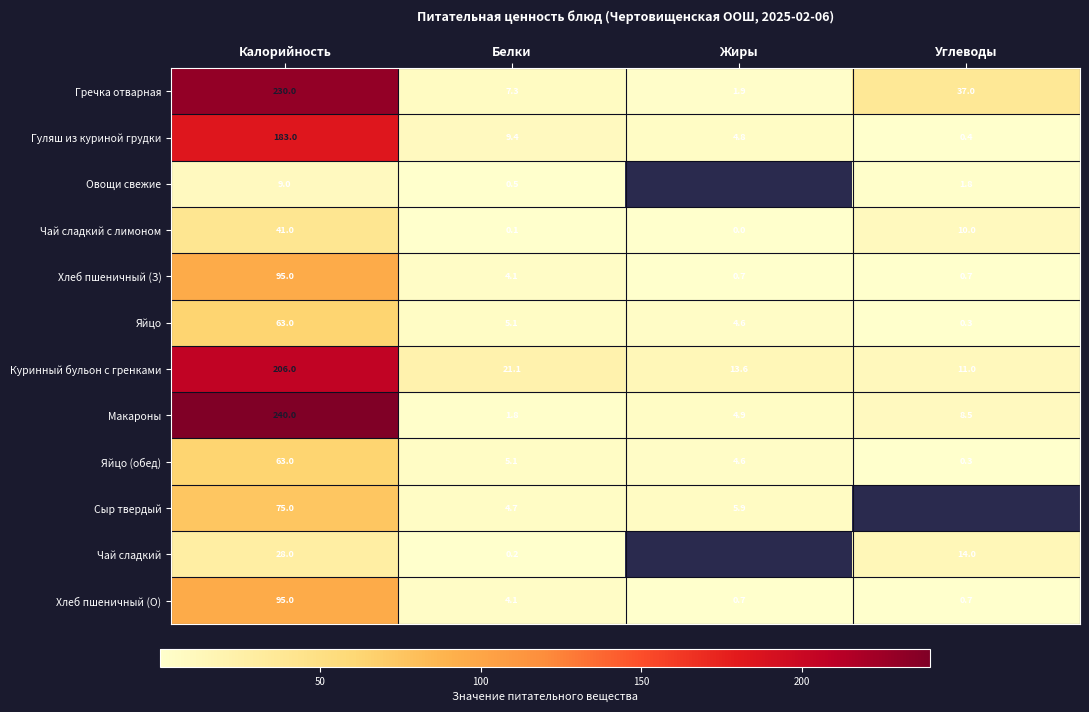

Where does the Яйцо series first go above 5?

Калорийность